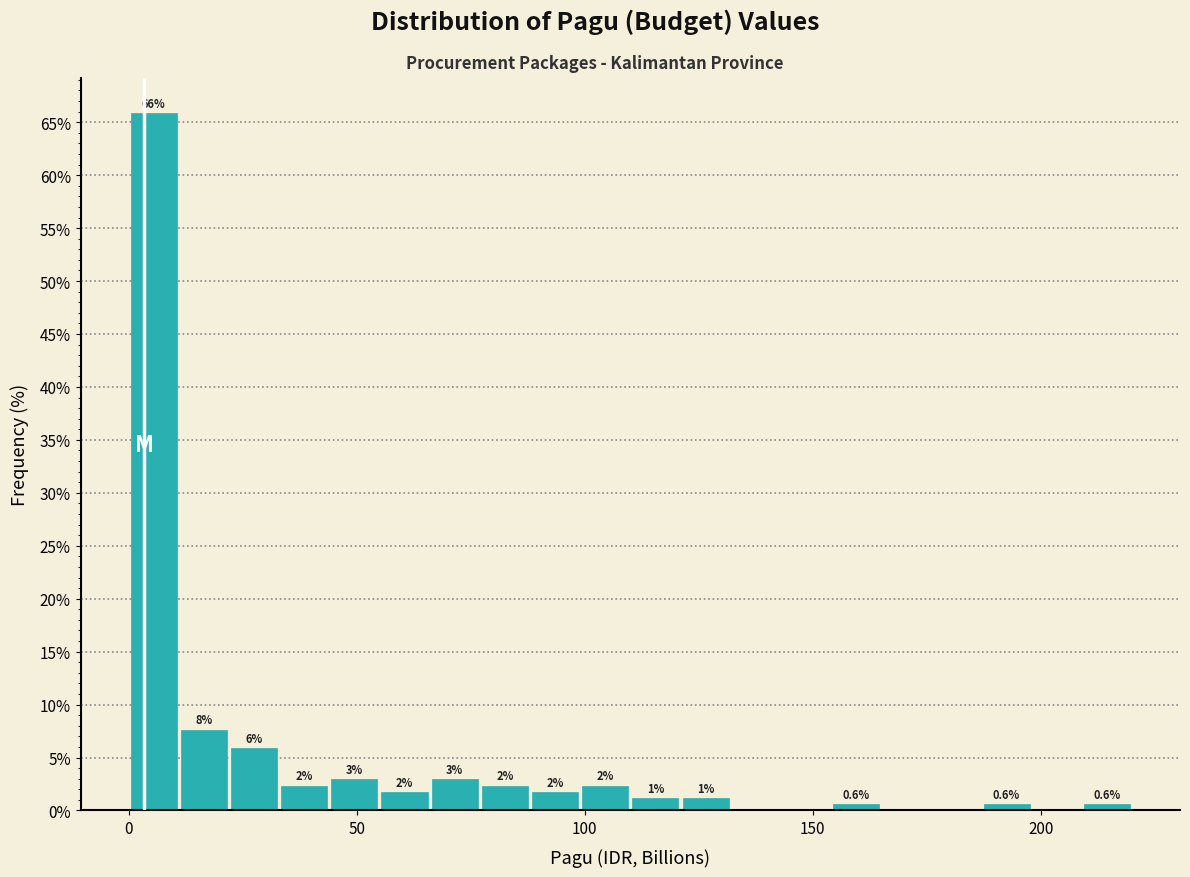

Around what value on the x-axis is the tallest bar? Give the approximate position of its centre, as read against the axis.

5